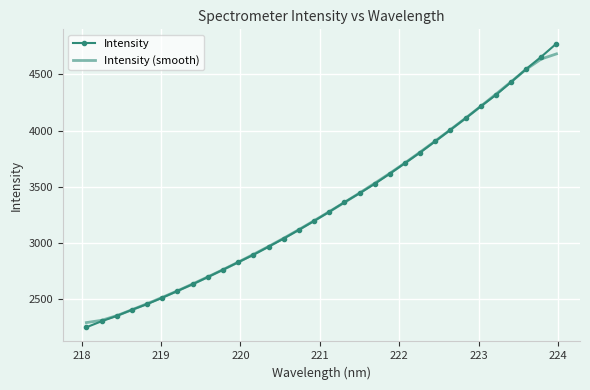

What are all the series names shown in the legend?

Intensity, Intensity (smooth)